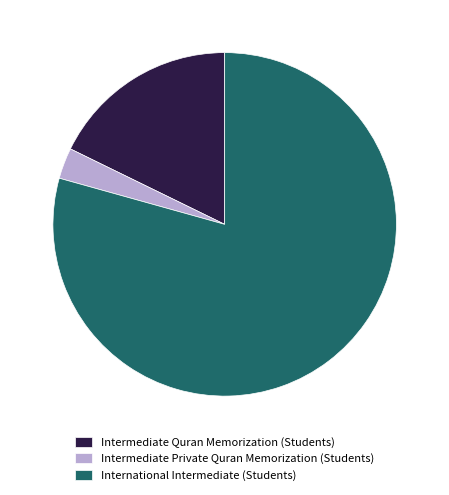

Does International Intermediate (Students) represent more than half of the total?

Yes